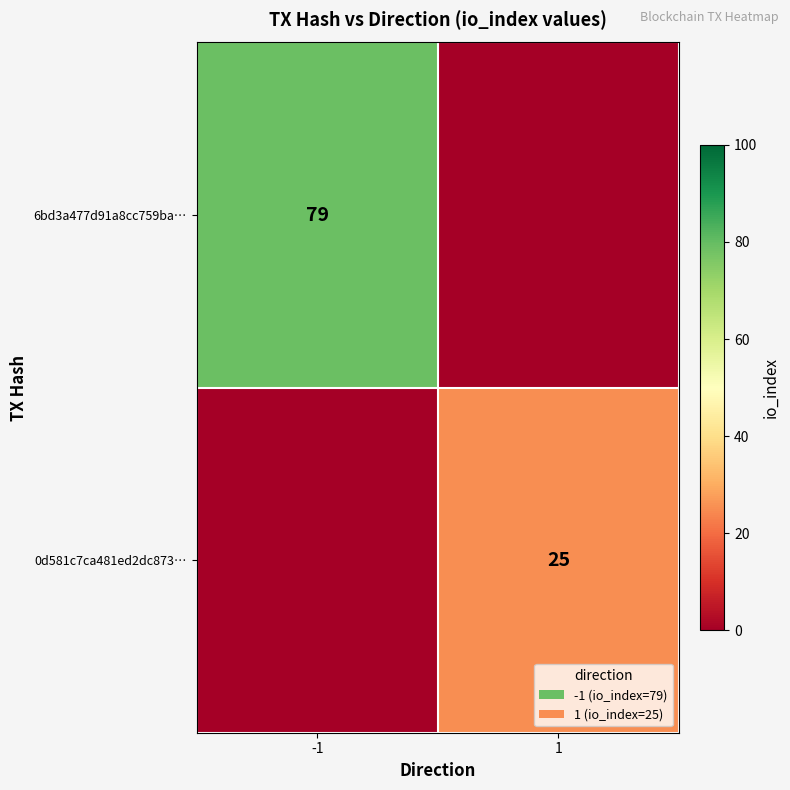

At which category does the chart reach its minimum across all series?

1